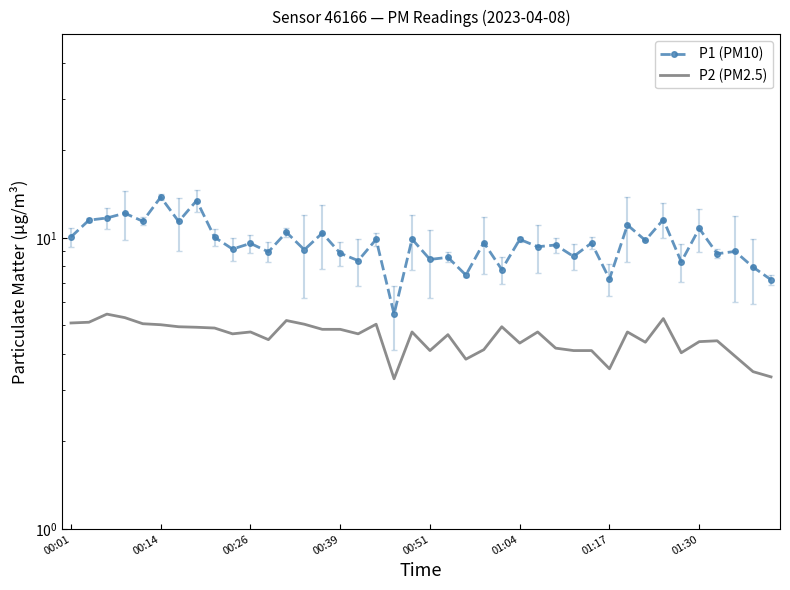

Which has a higher value, 30 or 38?

38